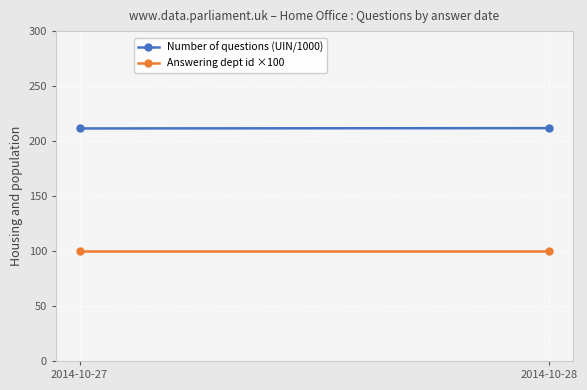

At which category does the chart reach its peak across all series?

2014-10-28